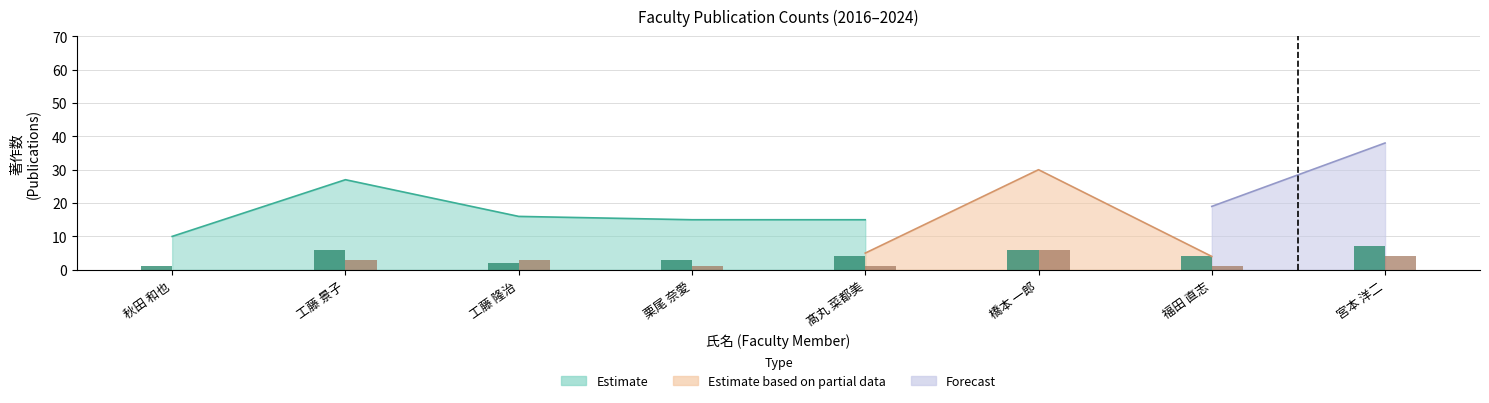

At which label does 著作2021 reach its peak?

宮本 洋二